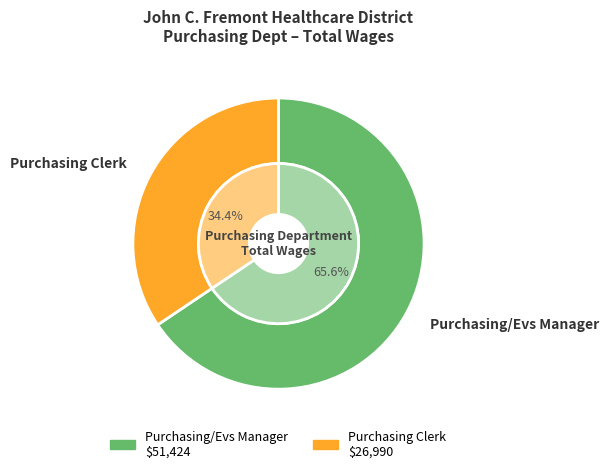

How many segments does this pie chart have?

2